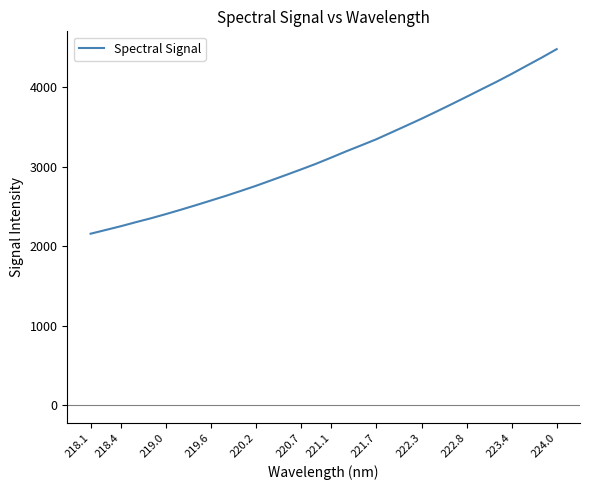

What is the difference between the maximum and minimum values?

2322.7